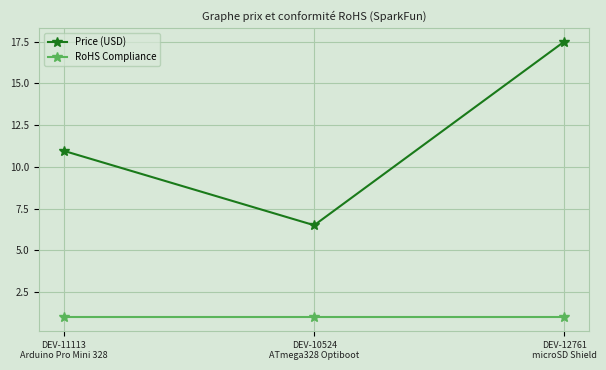

List the series in order of their overall mean, lowest first.

RoHS Compliance, Price (USD)